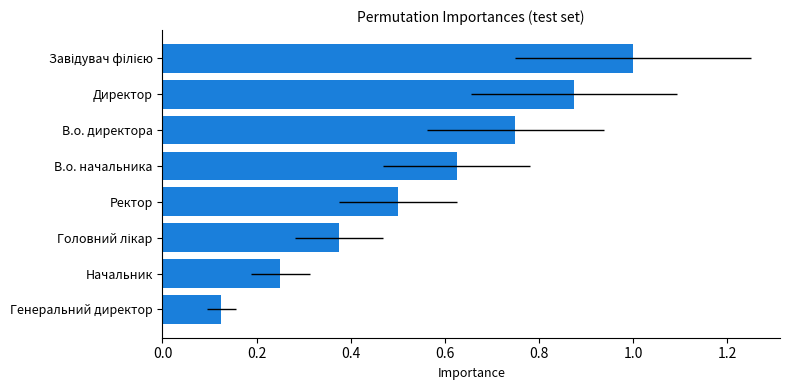

What is the difference between the second highest and second lowest values?

0.6